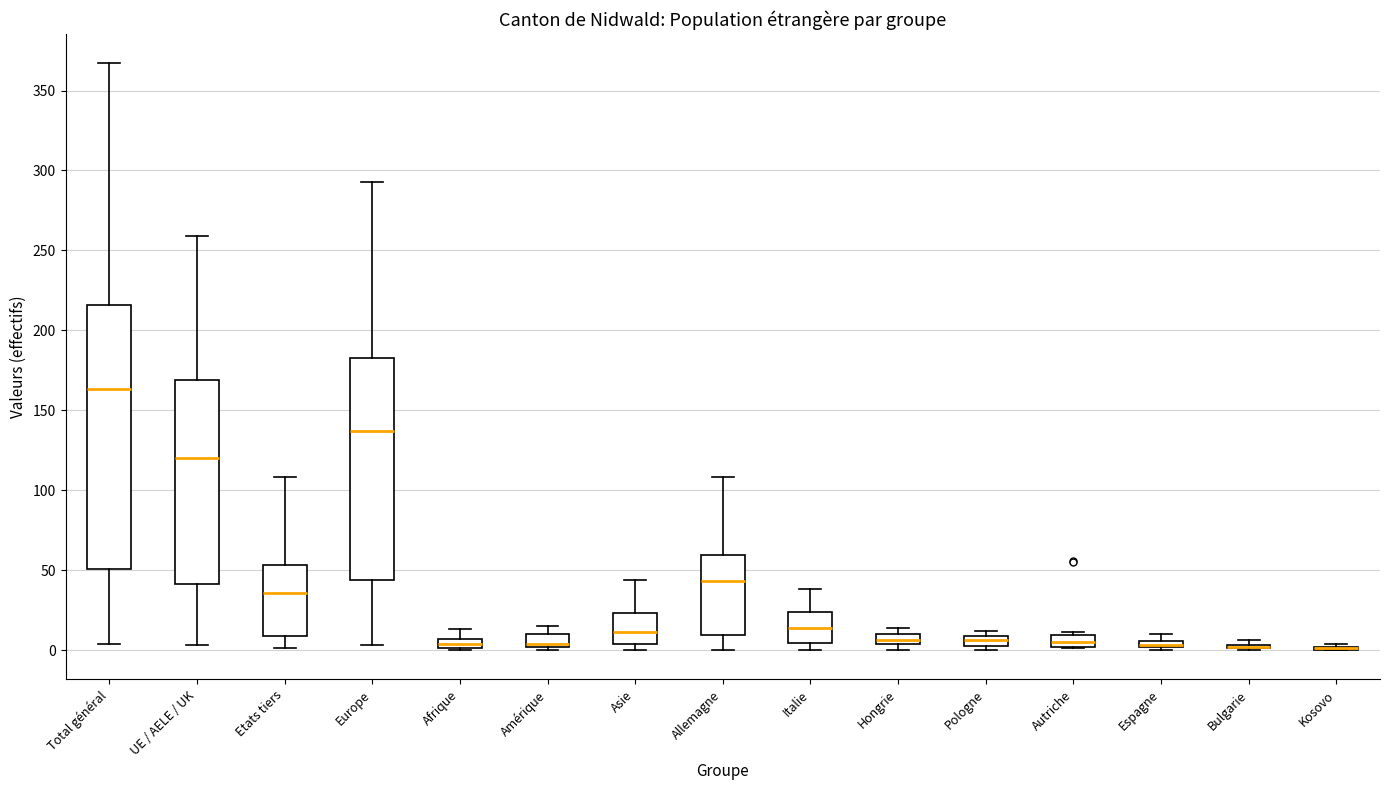

Comparing the boxes themselves (not the whiskers), which one is the tallest?

Total général